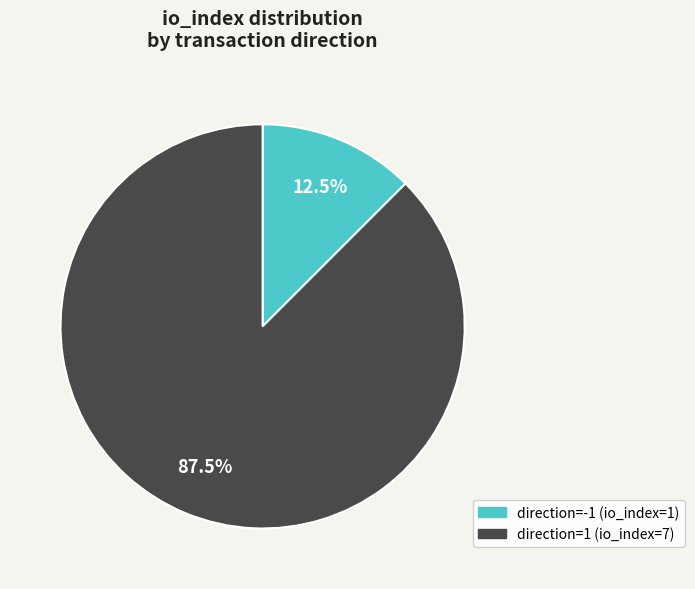

How many slices are in this pie chart?

2